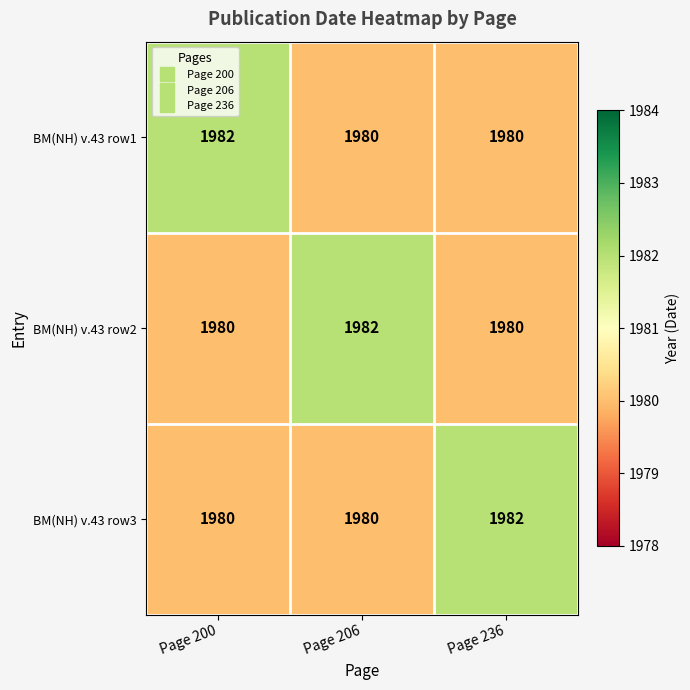

At how many categories does at least one series exceed 1980?

3